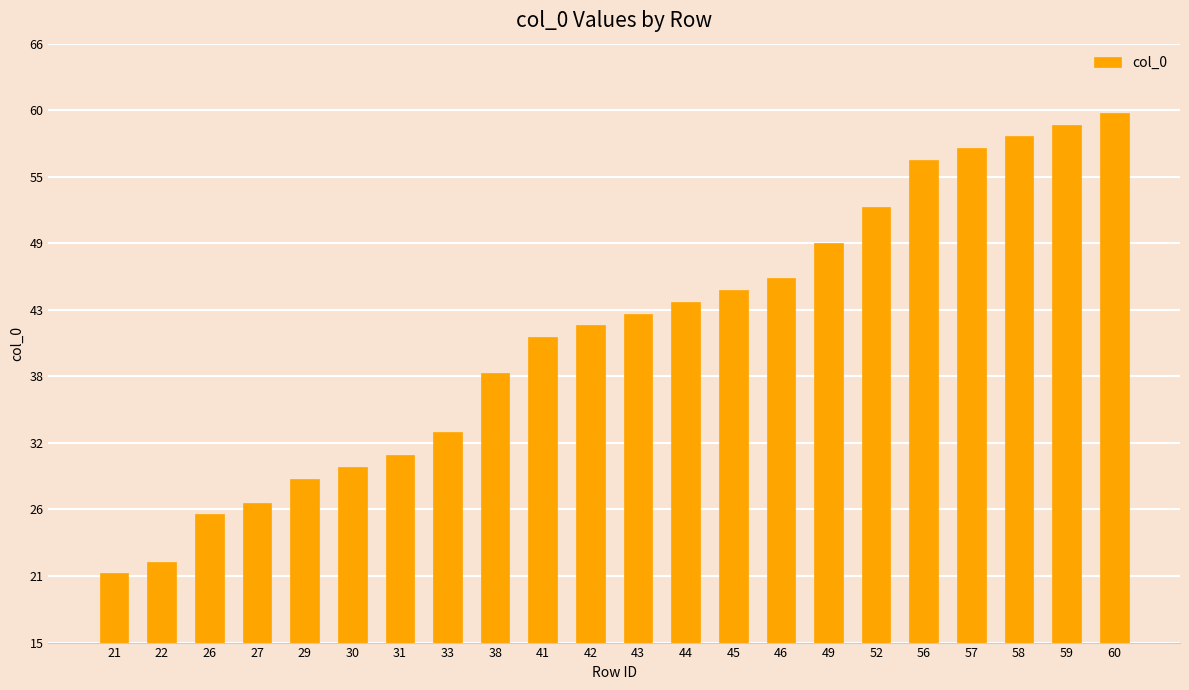

What is the greatest value displayed?

60